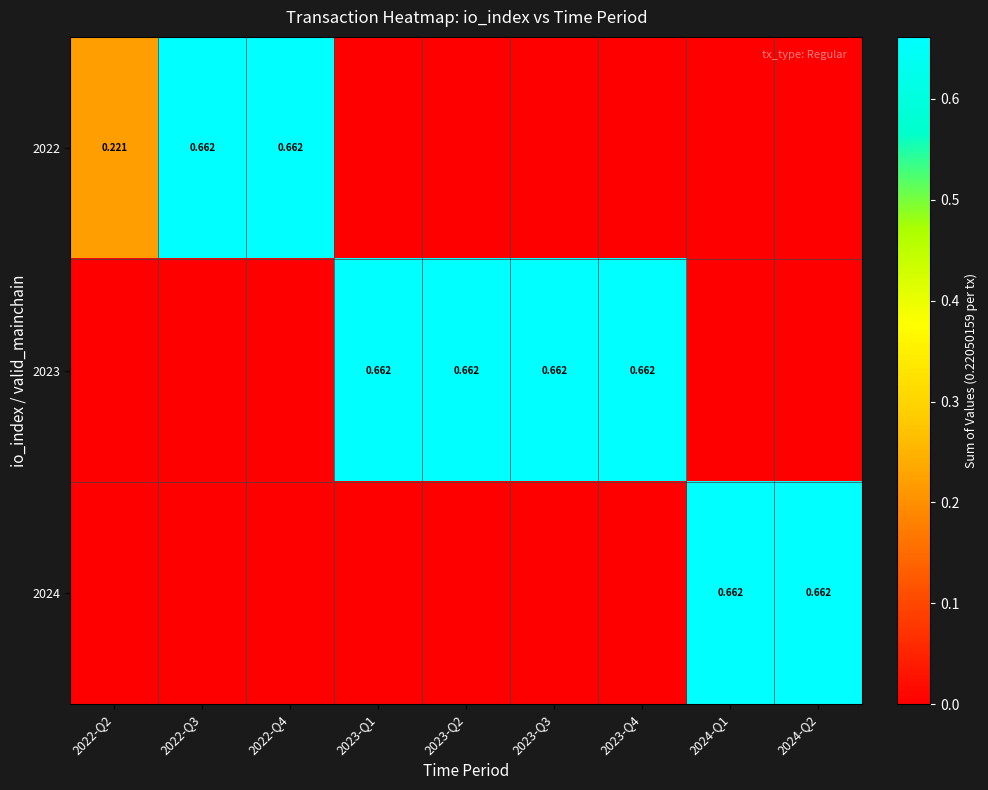

What is the maximum value shown in the chart?

0.7